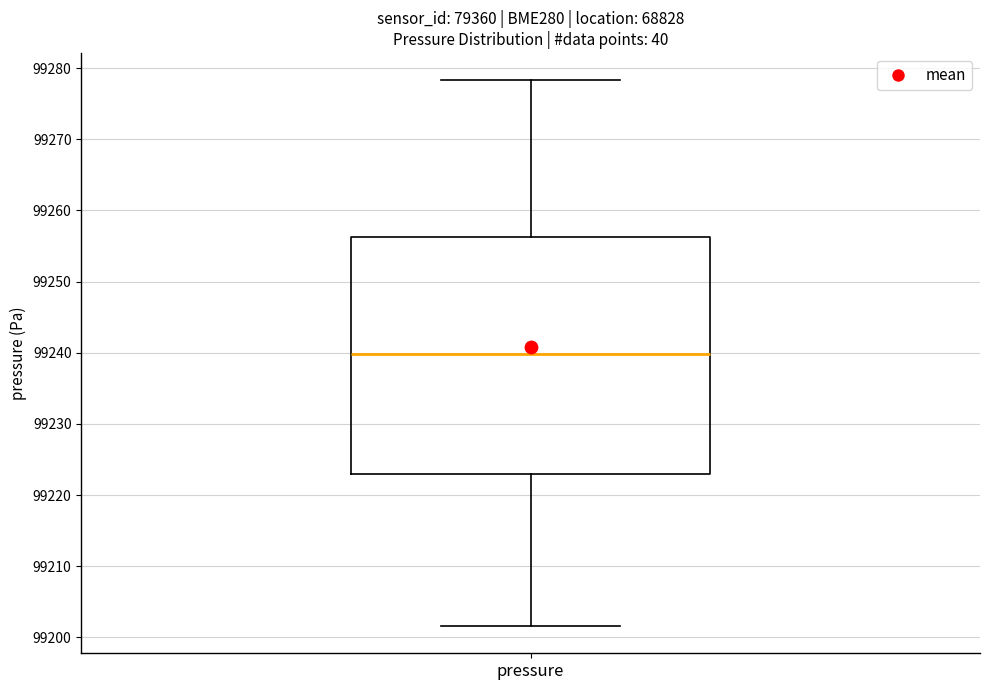

Where does the lower whisker of the box for pressure end on the y-axis? The values are not printed on the chart, so give them approximately, as read against the axis.

99202